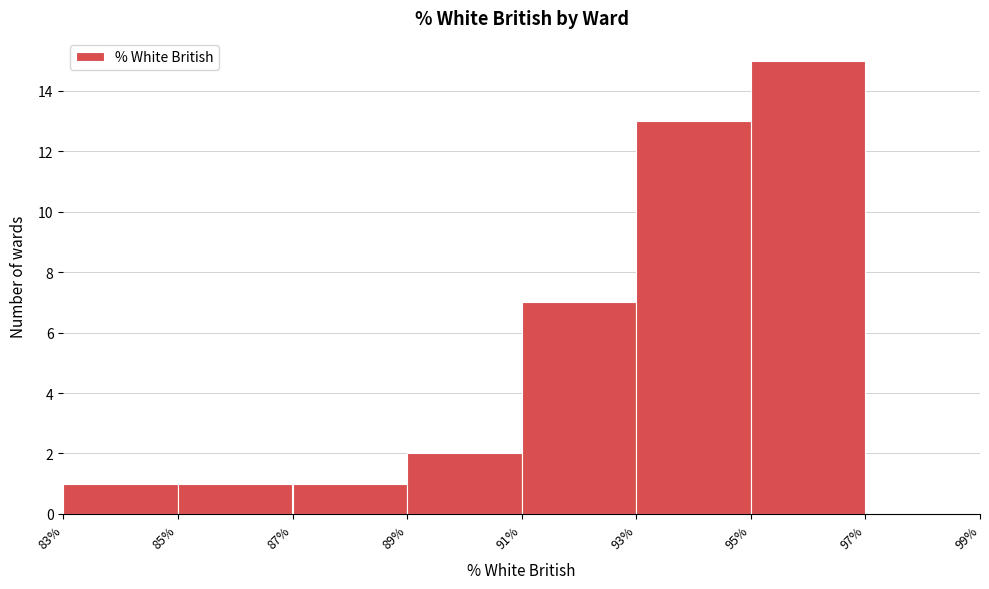

Reading left to right, list every bar in this chart as the range it spans on the x-axis followed by its height. The values are not printed on the chart, so give them approximately, as read against the axis.

83% to 85%: 1
85% to 87%: 1
87% to 89%: 1
89% to 91%: 2
91% to 93%: 7
93% to 95%: 13
95% to 97%: 15
97% to 99%: 0